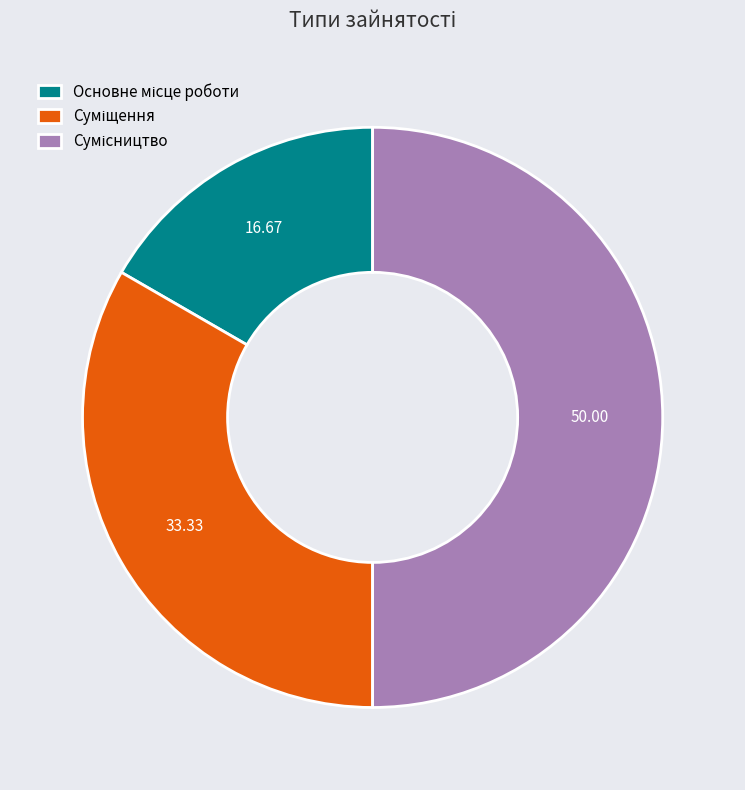

How many segments does this pie chart have?

3